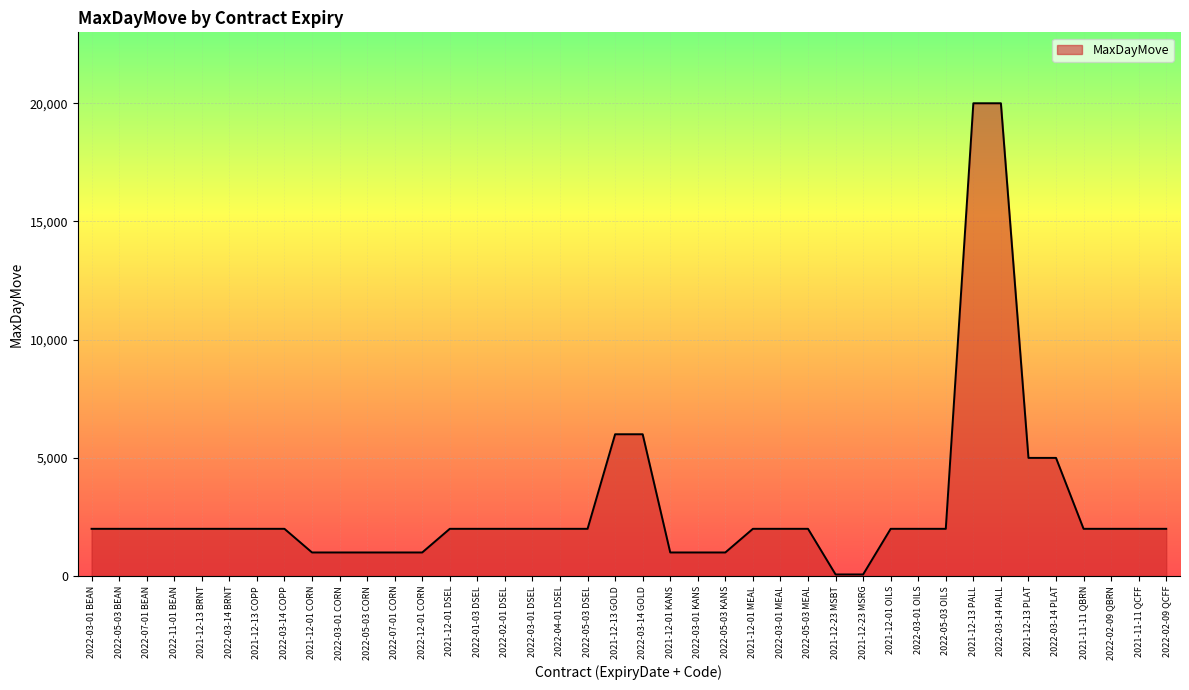

What is the approximate value at 2022-05-03 KANS, to the nearest 10?

1000